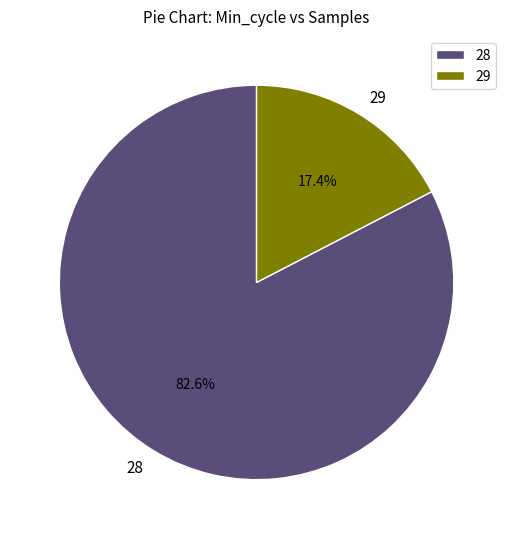

Which category has the biggest portion of the pie?

28